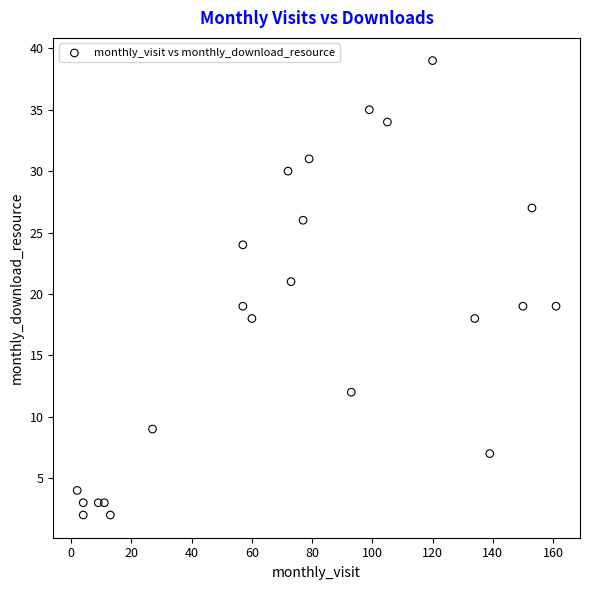

What is the range of X values (max minus min)?

159